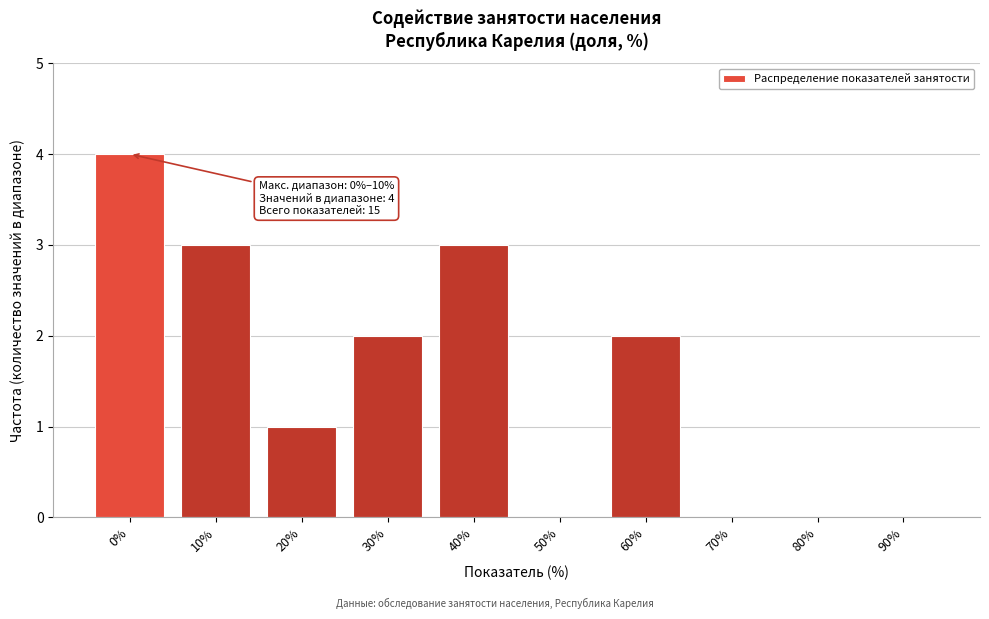

Reading right to left, list all the values displayed in this chart.

90%=0	80%=0	70%=0	60%=2	50%=0	40%=3	30%=2	20%=1	10%=3	0%=4